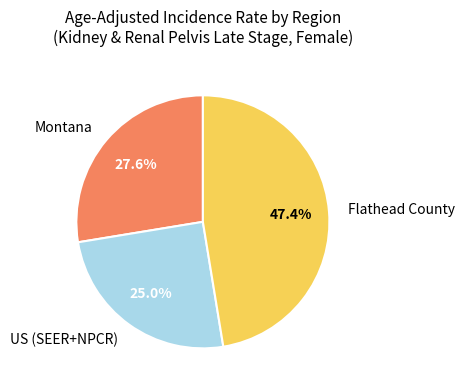

What percentage is the Montana slice, to the nearest percent?

28%